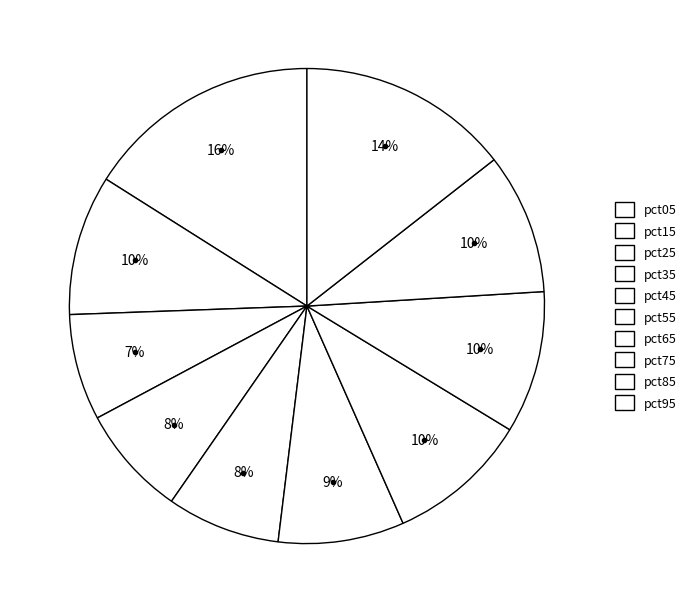

To the nearest percent, what percentage of the pie is pct65?

10%